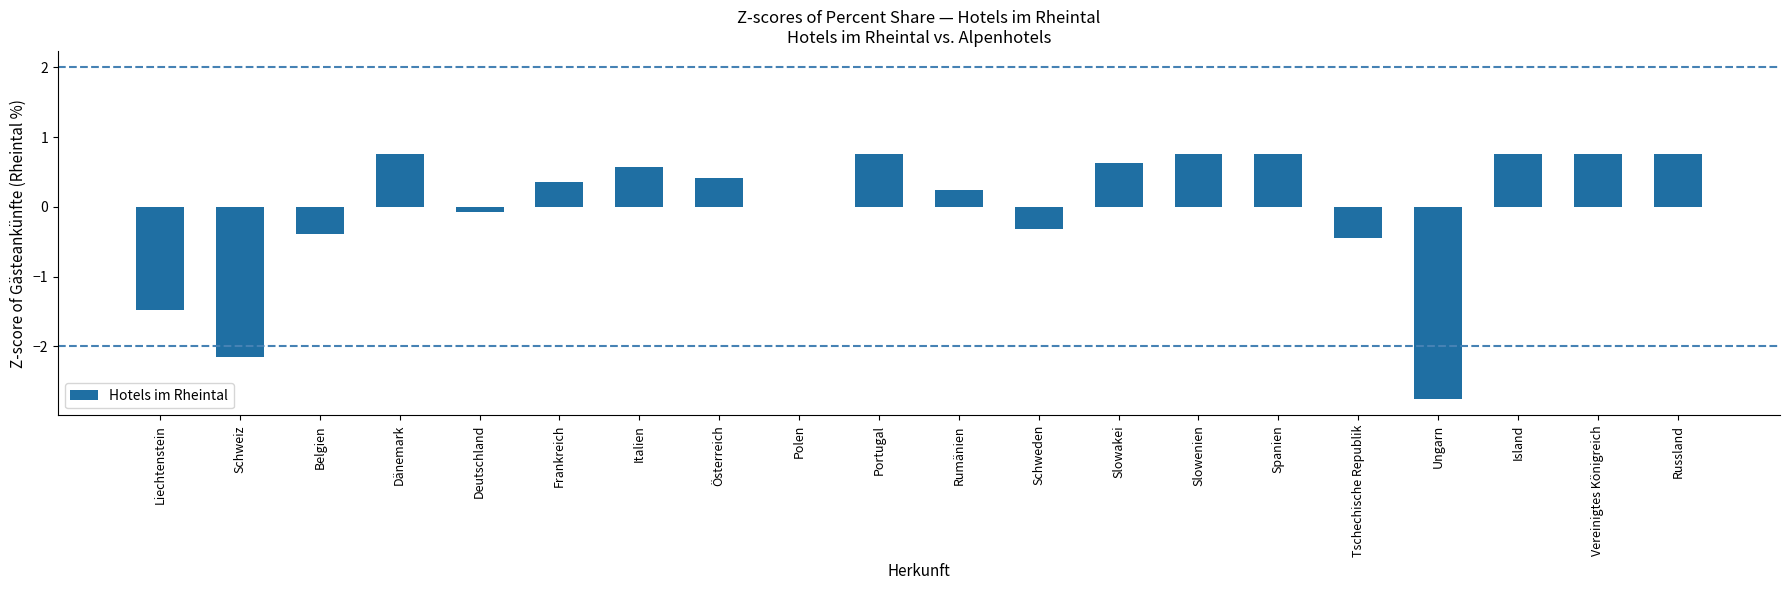

What value does the data have at Dänemark?

0.8